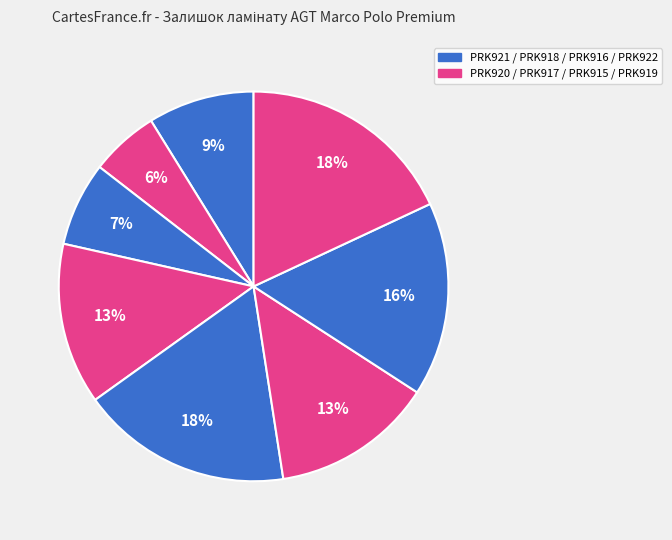

How many segments does this pie chart have?

8